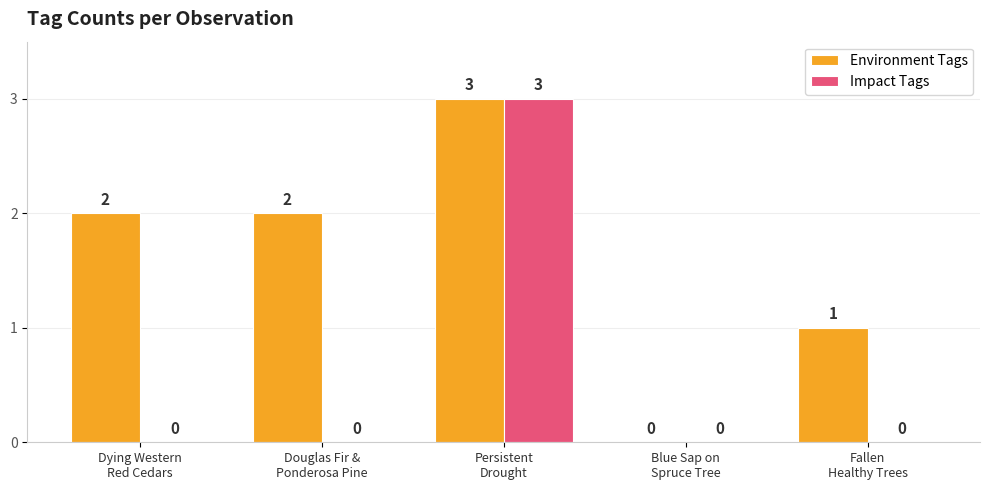

Which series has the largest total across all categories?

Environment Tags